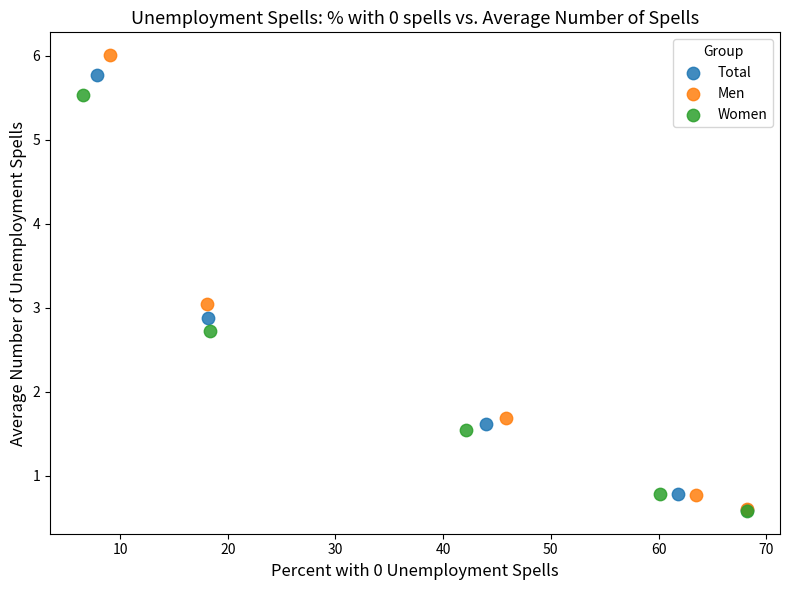

Which series has the widest spread of Y values?

Men